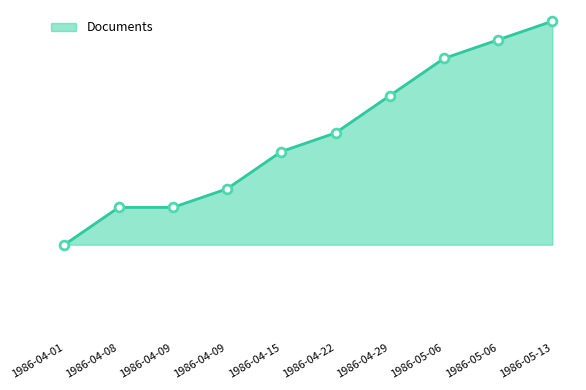

Which has a higher value, 1986-04-29 or 1986-05-13?

1986-05-13